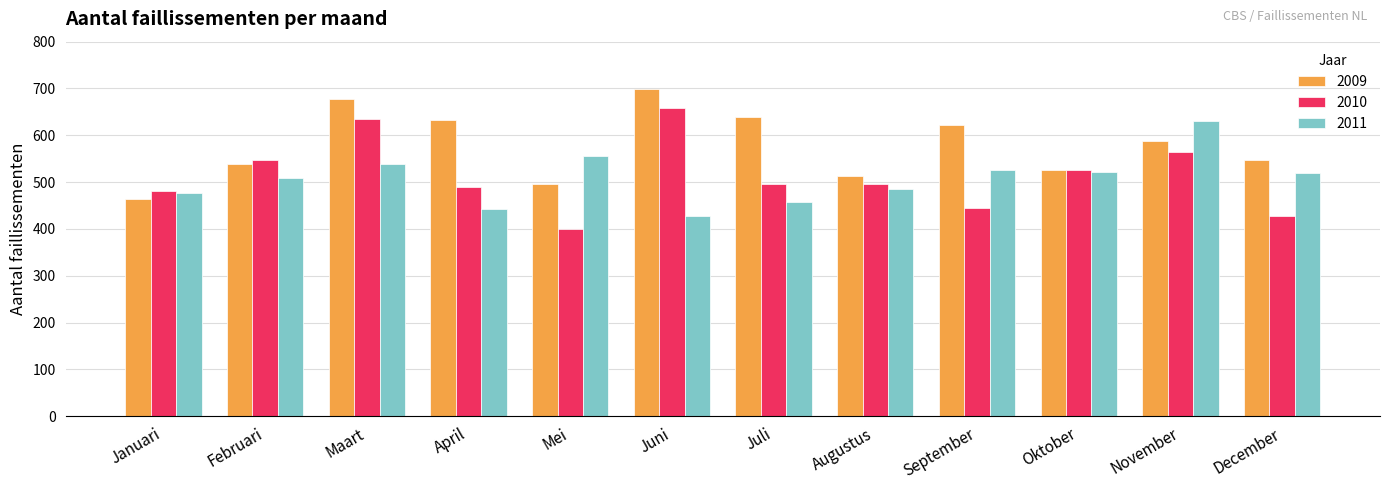

What is the difference between the maximum and second lowest values in the 2010 series?

231